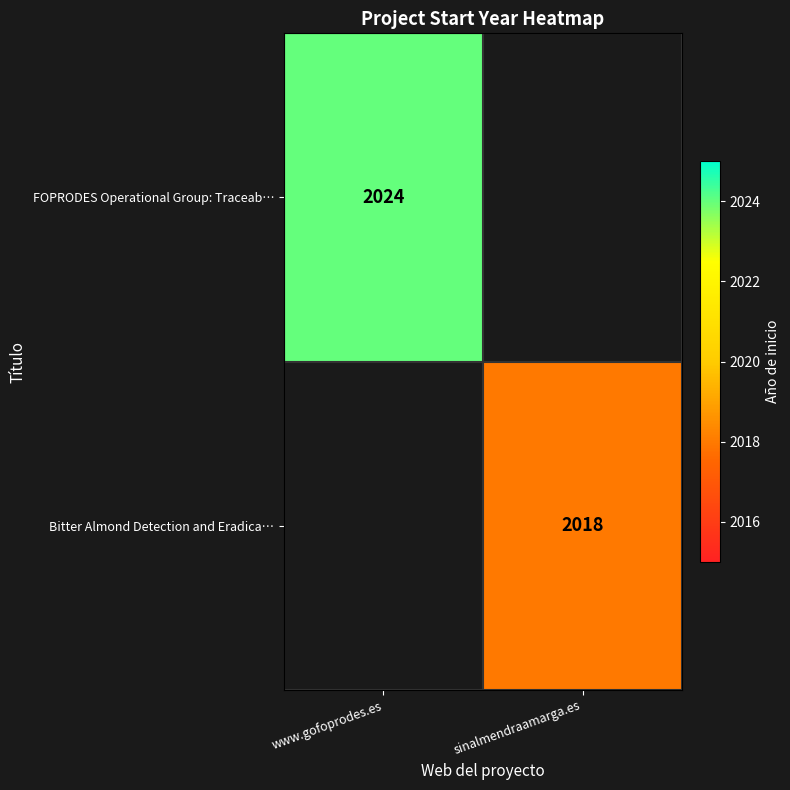

The value of Bitter Almond Detection and Eradica… at sinalmendraamarga.es is 3060. True or false?

False